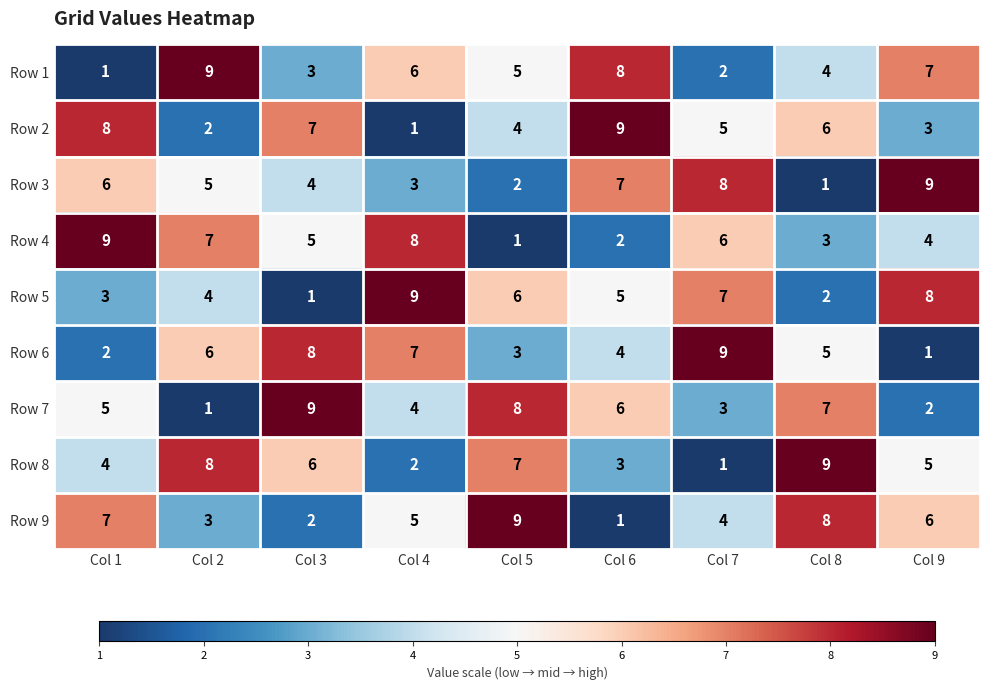

True or false: Row 9 has a value of 1 at Col 4.

False